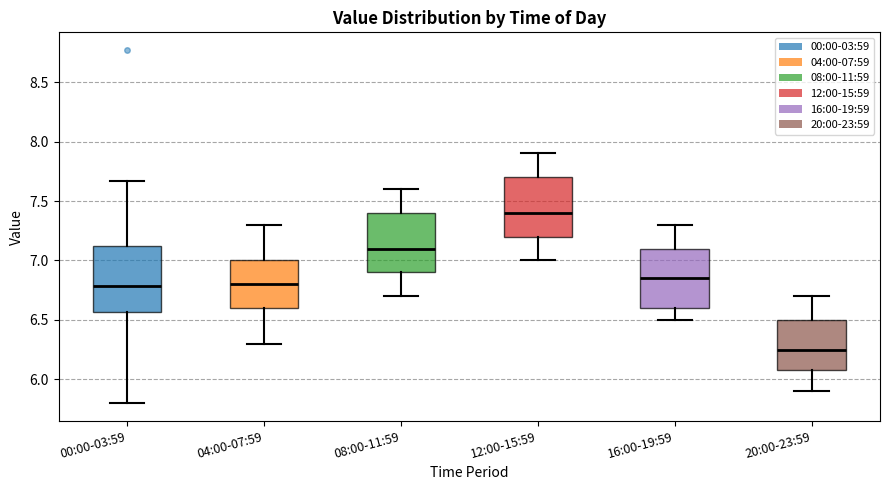

Which box's median line is the highest?

12:00-15:59